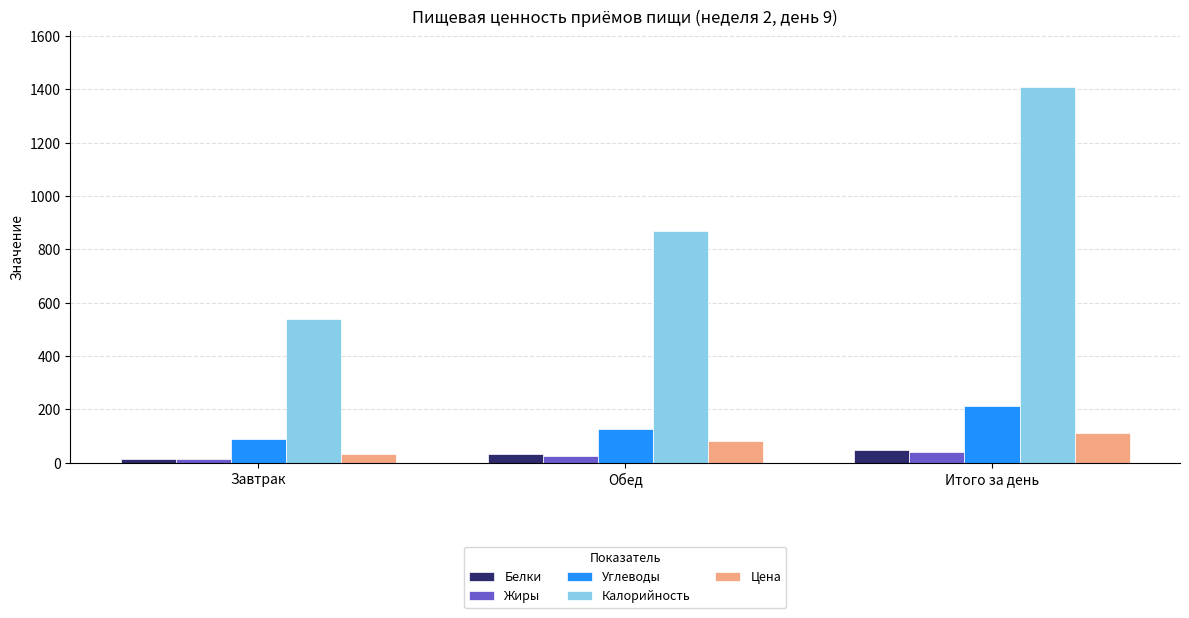

Are the bars horizontal?

No